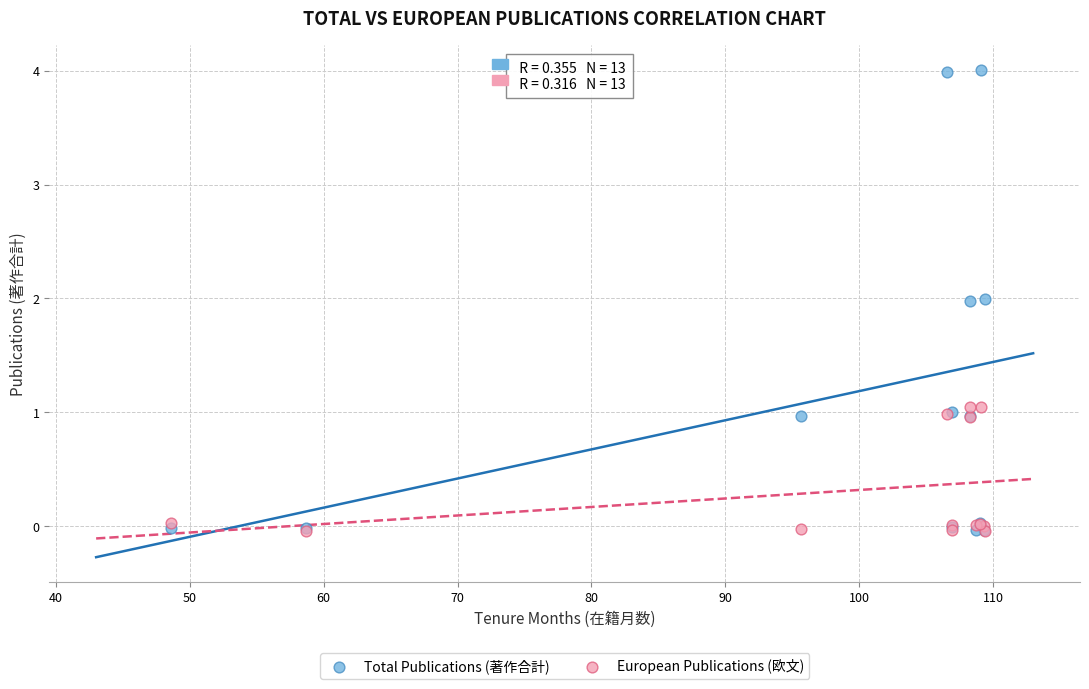

Which series has the largest Y range (max minus min)?

Total Publications (著作合計)